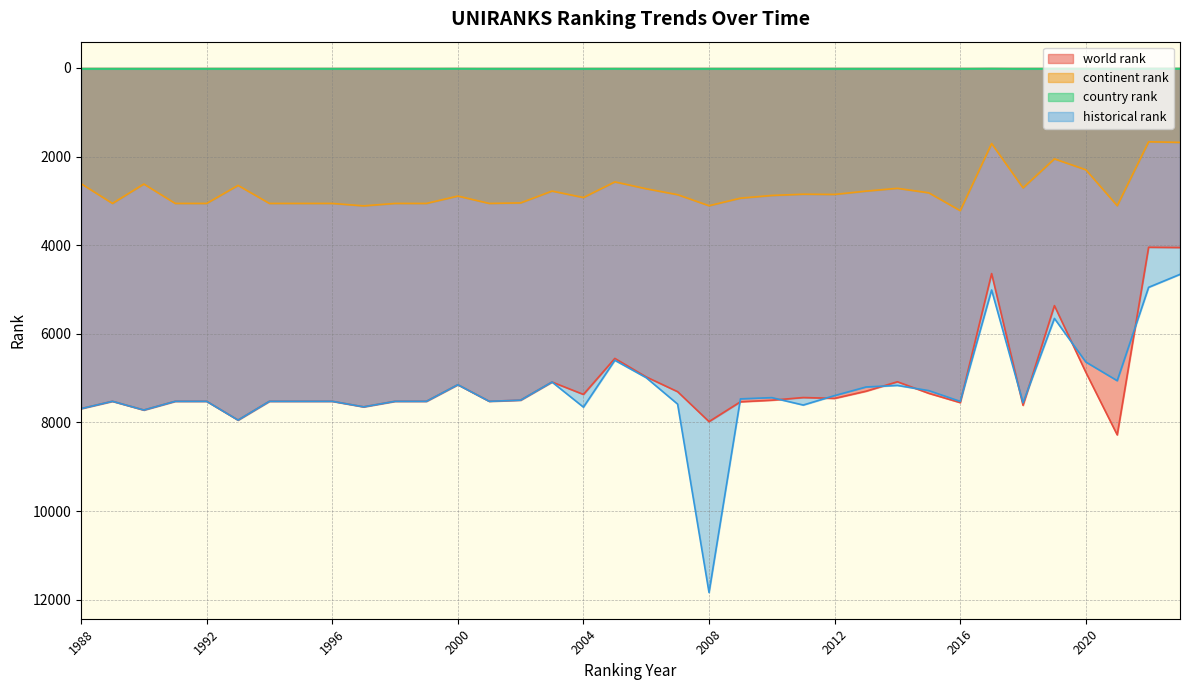

How many data points does each series have?

36